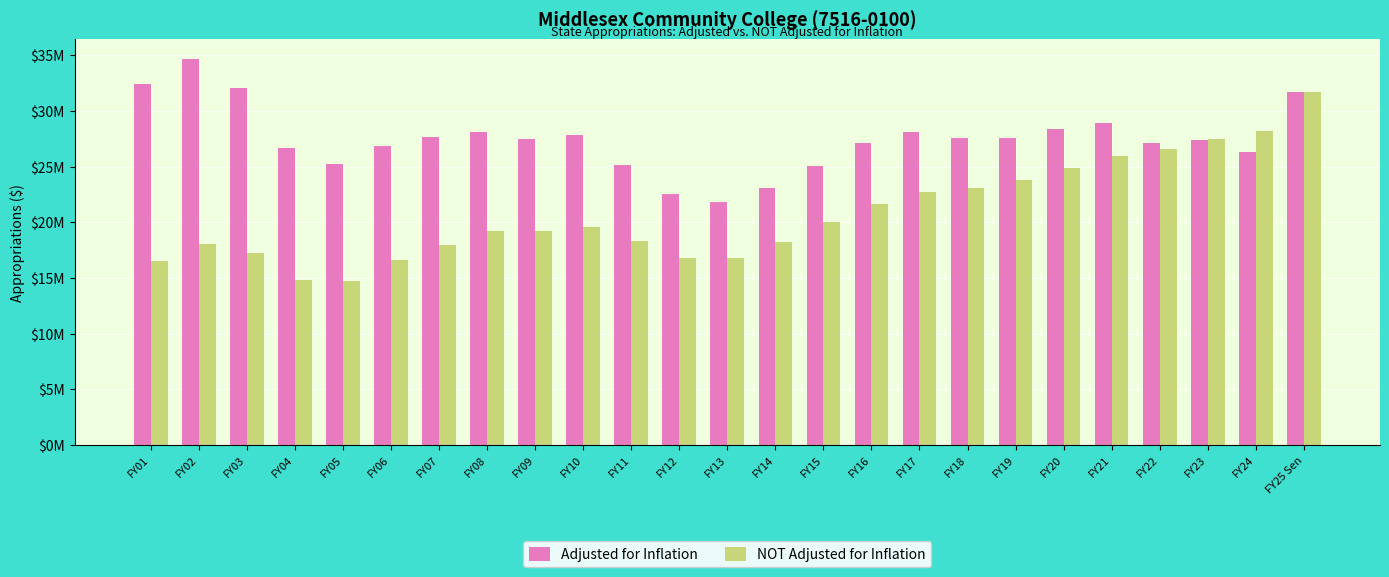

What is the difference between the maximum and minimum values in the Adjusted for Inflation series?

12891439